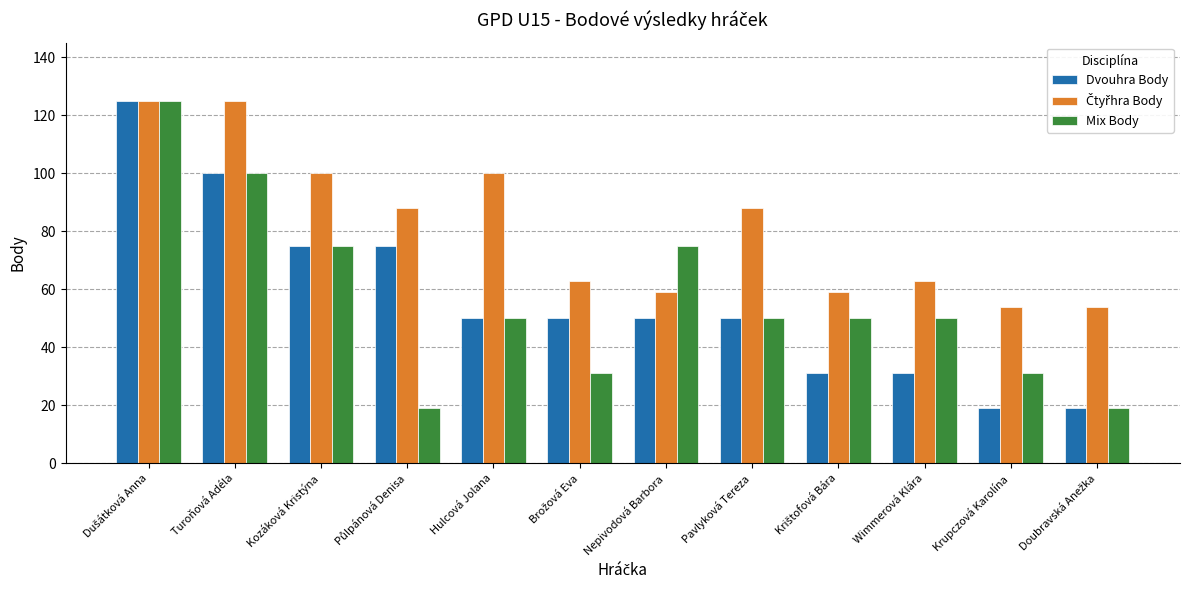

What is the difference between the highest and lowest values at Turoňová Adéla?

25